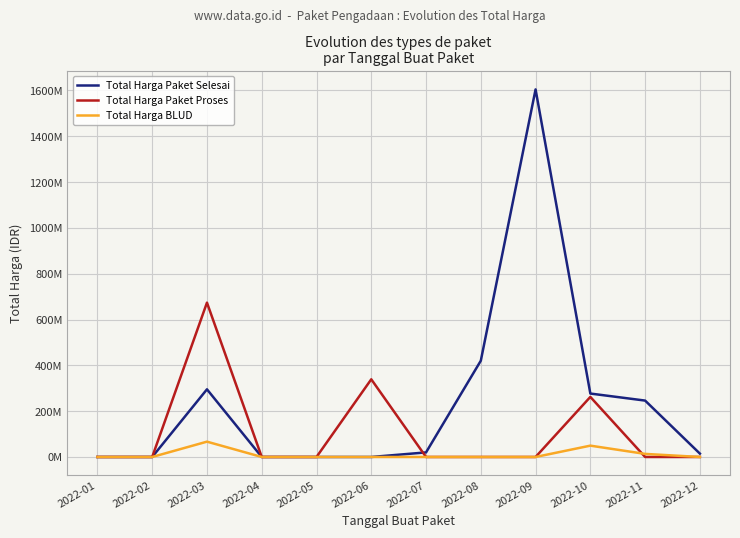

Where is Total Harga BLUD nearest to the value 33435500?

2022-10